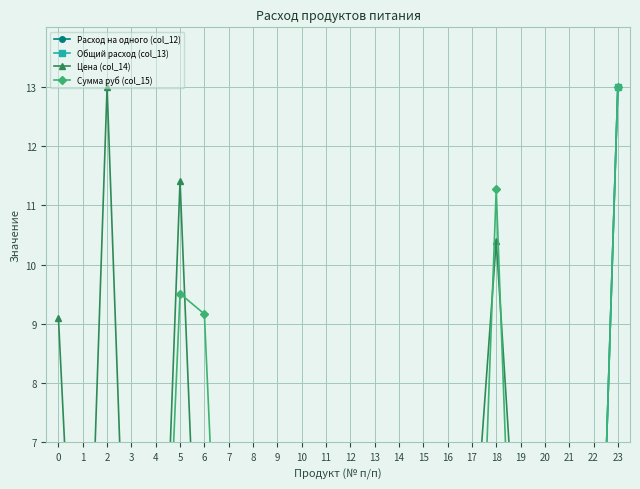

Which series has the largest total across all categories?

Цена (col_14)